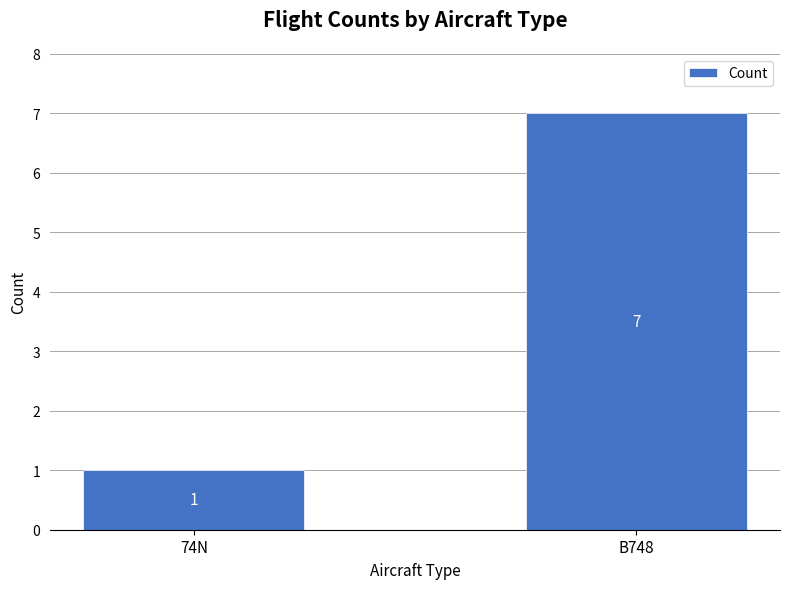

At which category does the chart reach its minimum across all series?

74N